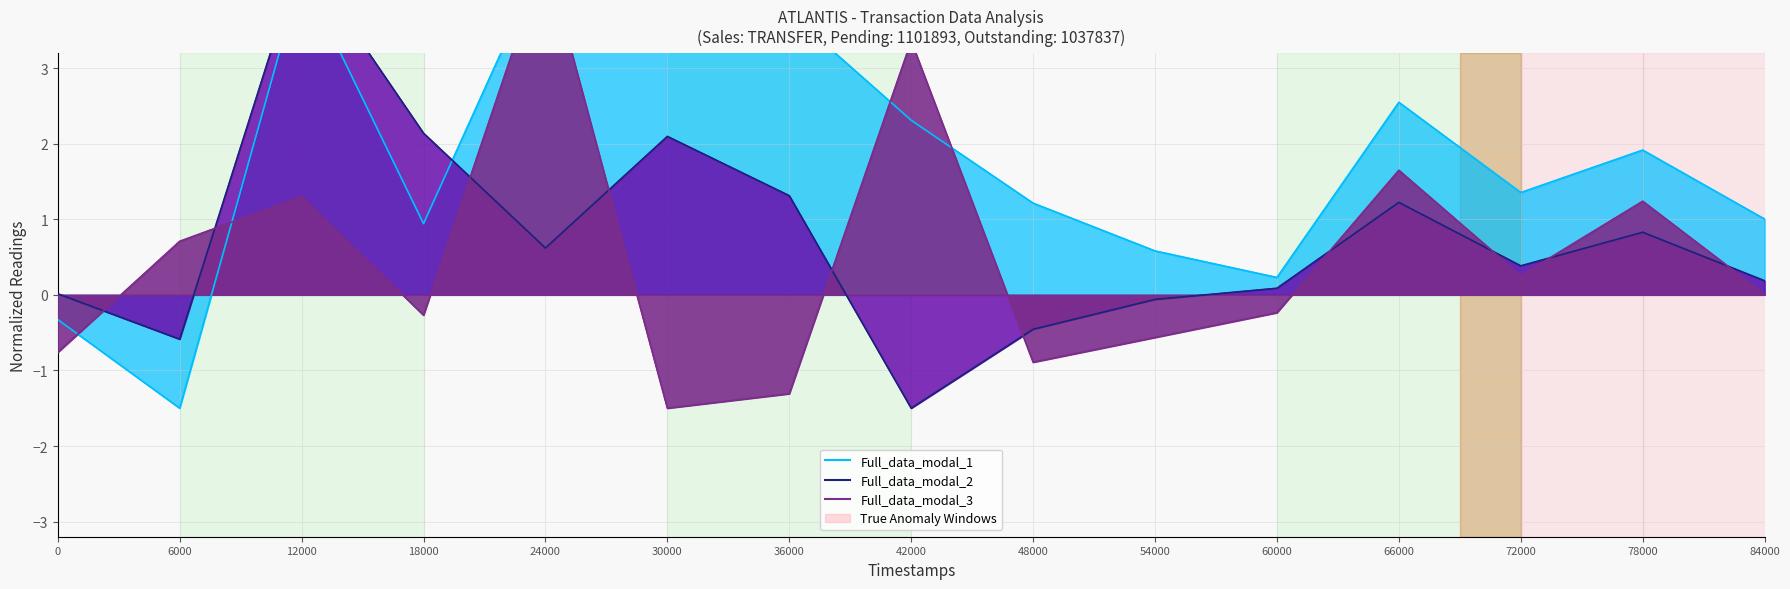

Which series has the largest total across all categories?

Full_data_modal_1